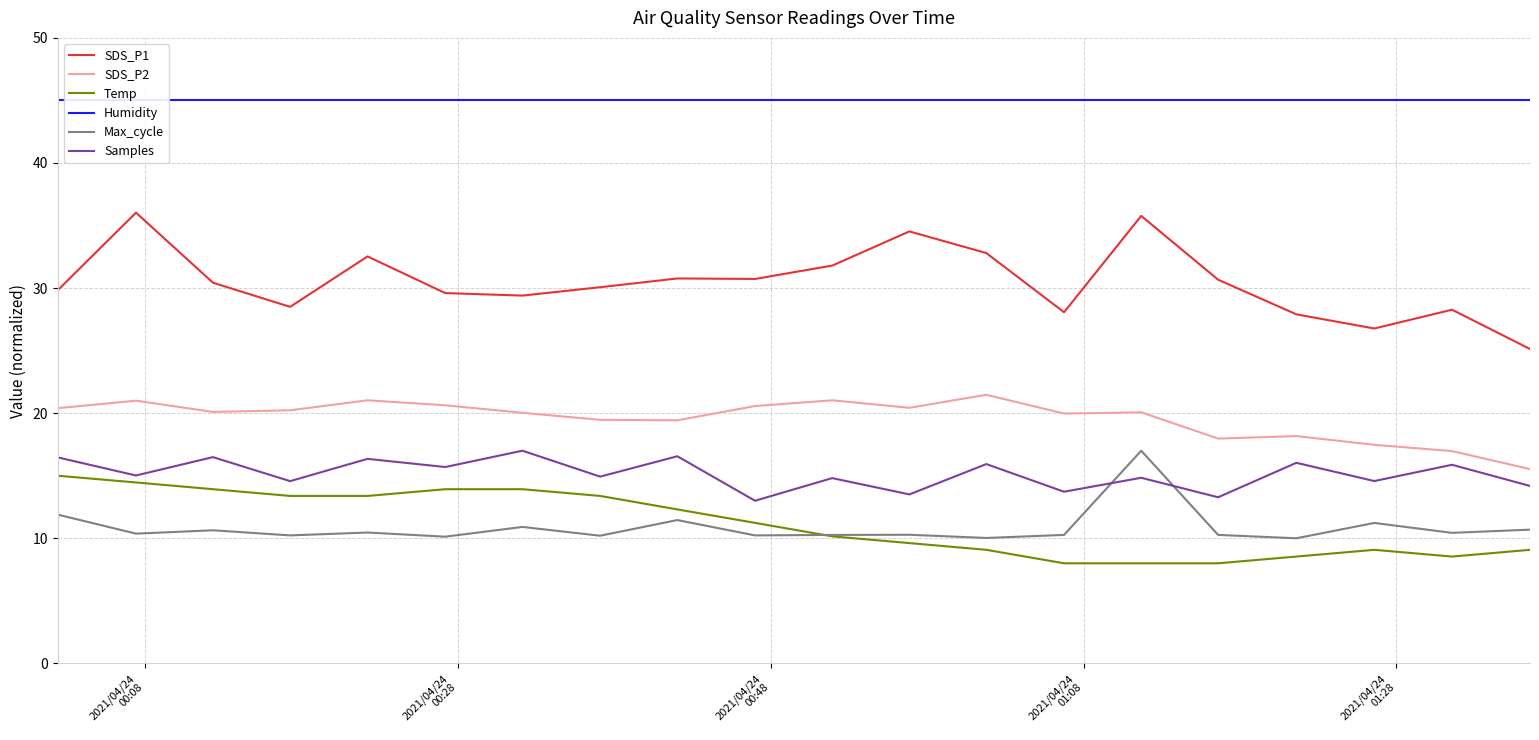

What is the minimum value shown in the chart?

8.0